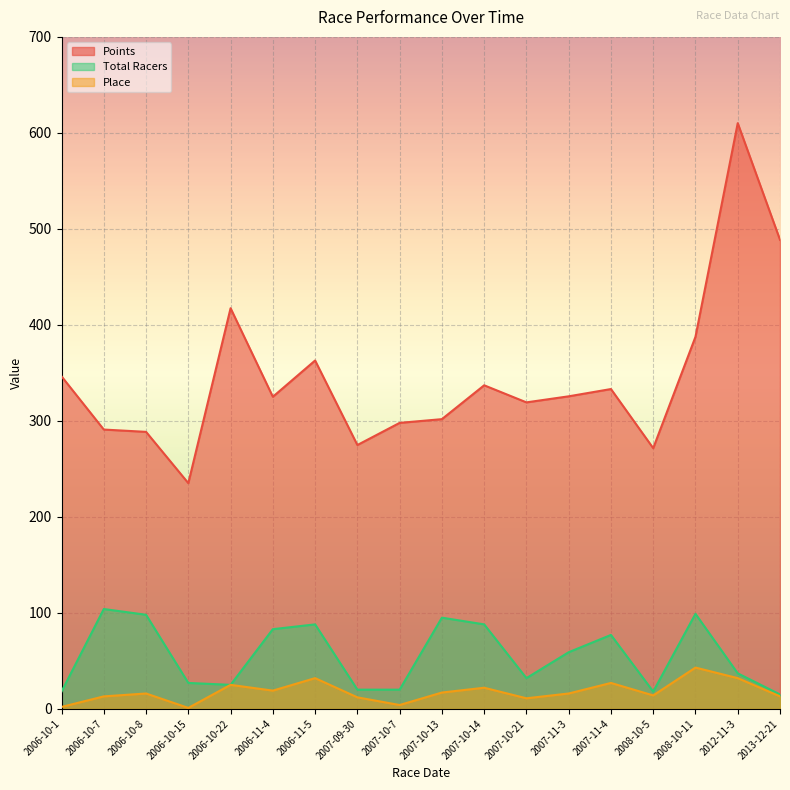

How many interior local peaks does the Total Racers series have?

5